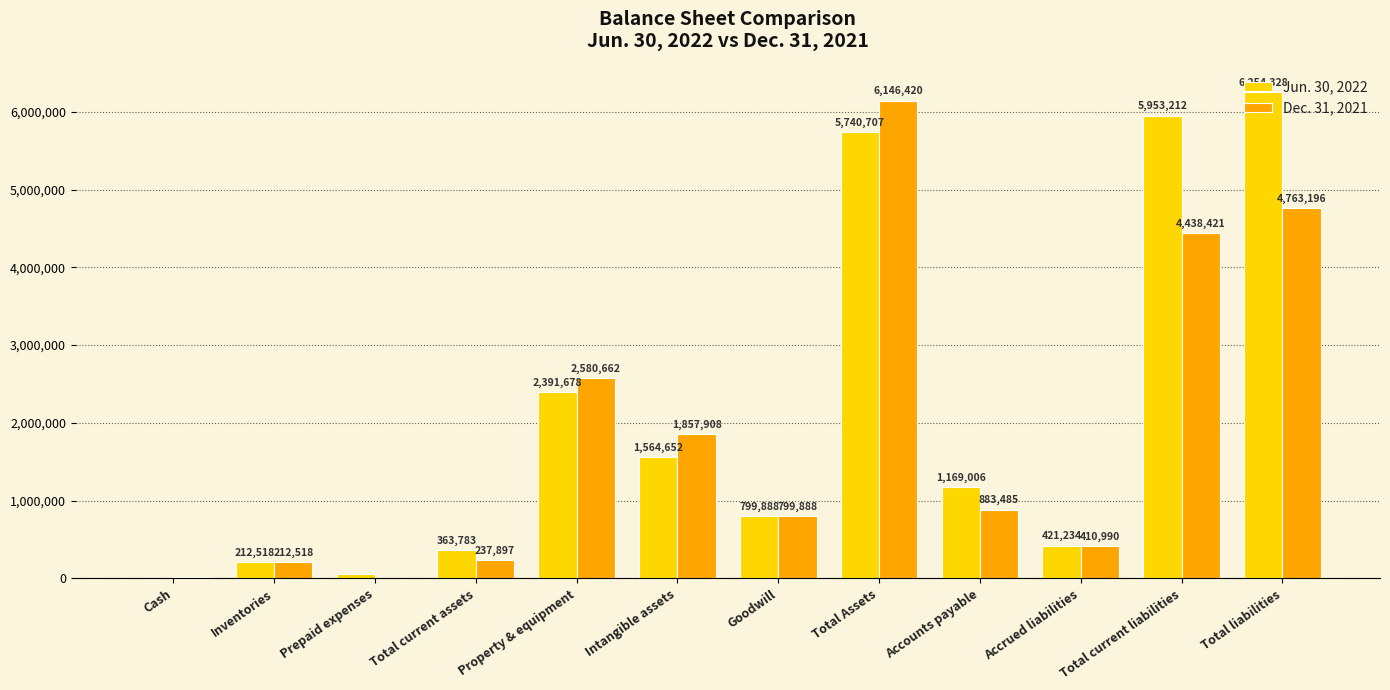

Reading left to right, transcribe all the data shown in this chart.

Jun. 30, 2022: Cash=4289	Inventories=212518	Prepaid expenses=55791	Total current assets=363783	Property & equipment=2391678	Intangible assets=1564652	Goodwill=799888	Total Assets=5740707	Accounts payable=1169006	Accrued liabilities=421234	Total current liabilities=5953212	Total liabilities=6254328
Dec. 31, 2021: Cash=20656	Inventories=212518	Prepaid expenses=4723	Total current assets=237897	Property & equipment=2580662	Intangible assets=1857908	Goodwill=799888	Total Assets=6146420	Accounts payable=883485	Accrued liabilities=410990	Total current liabilities=4438421	Total liabilities=4763196